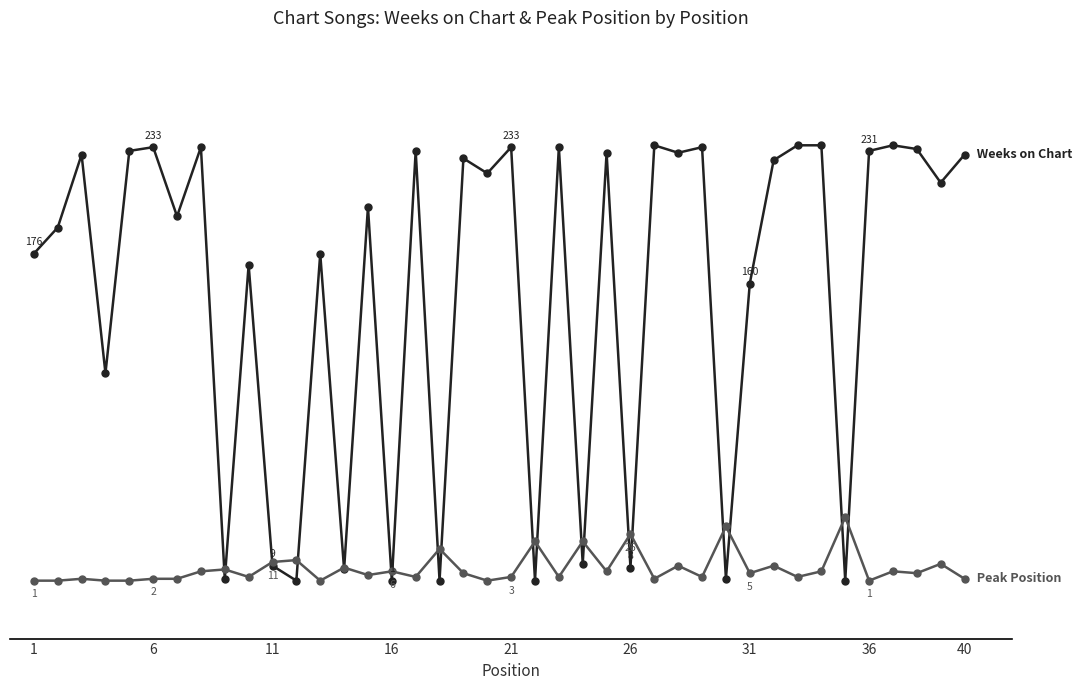

Is this an area chart (filled region under the line)?

No